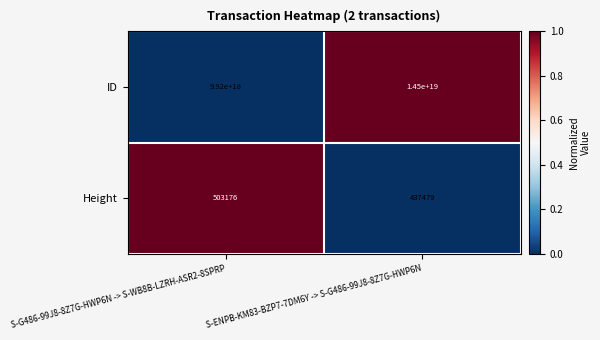

Rank the series by their maximum value, from highest to lowest.

ID, Height